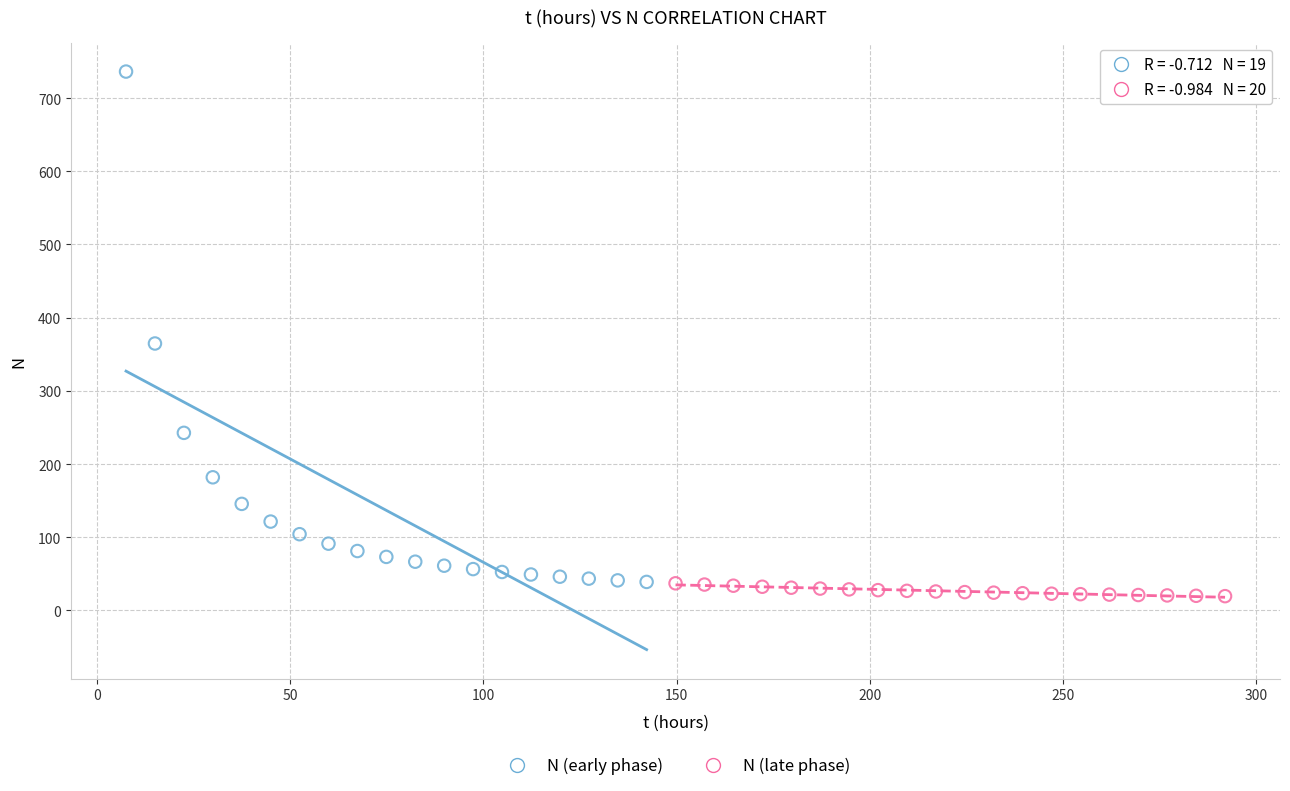

Which series reaches the maximum Y coordinate?

N (early phase)